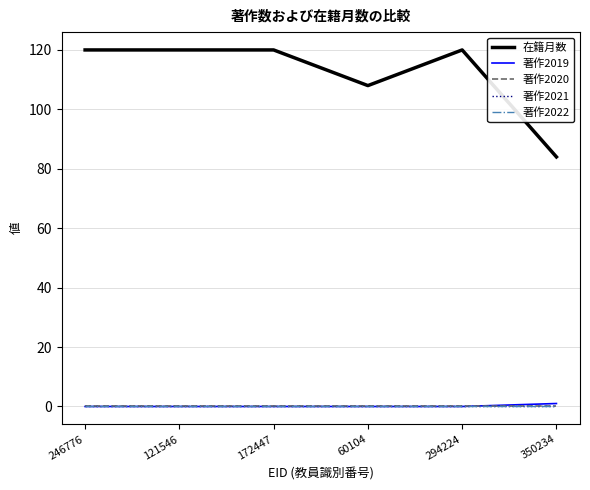

Between 294224 and 60104, which is larger?

294224